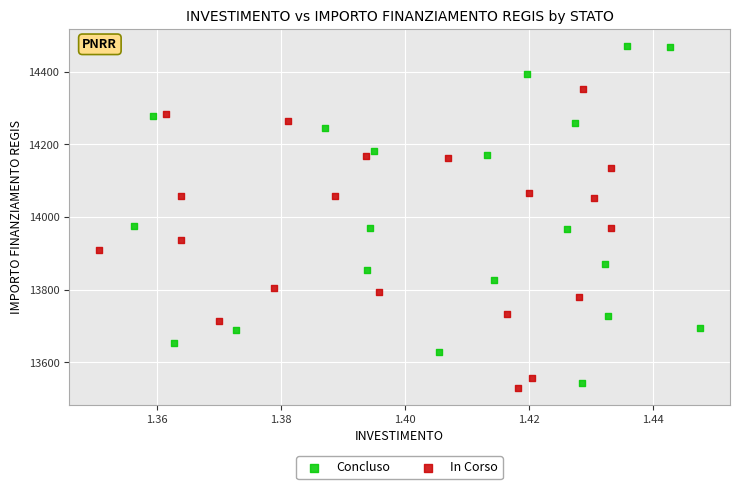

Which series contains the highest Y value?

Concluso